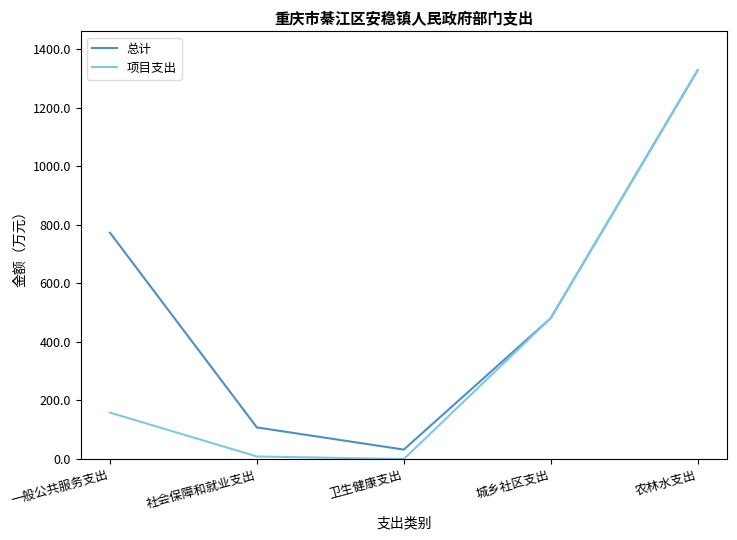

Which series has the widest spread of values?

项目支出